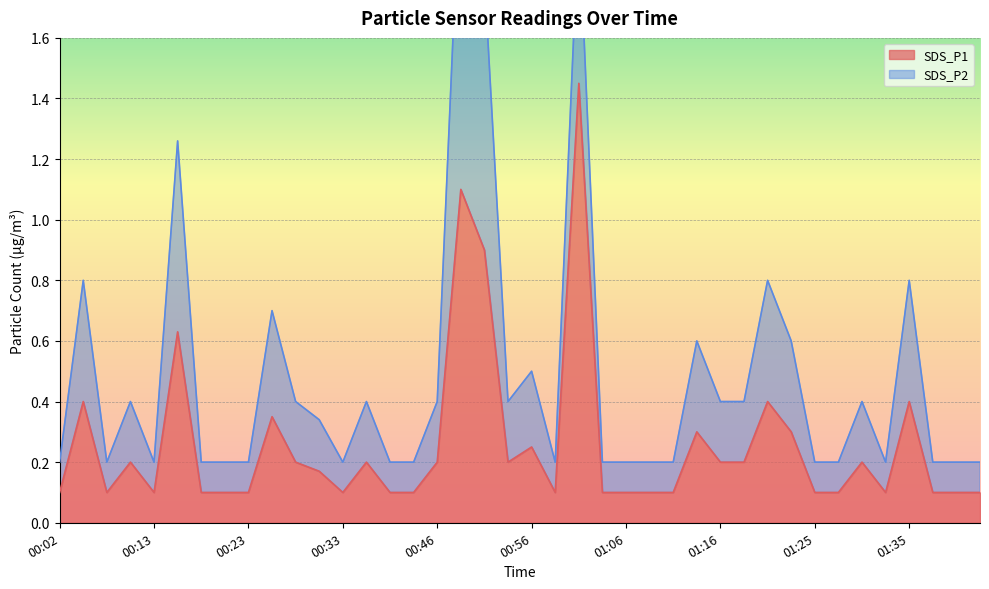

What is the minimum value shown in the chart?

0.1